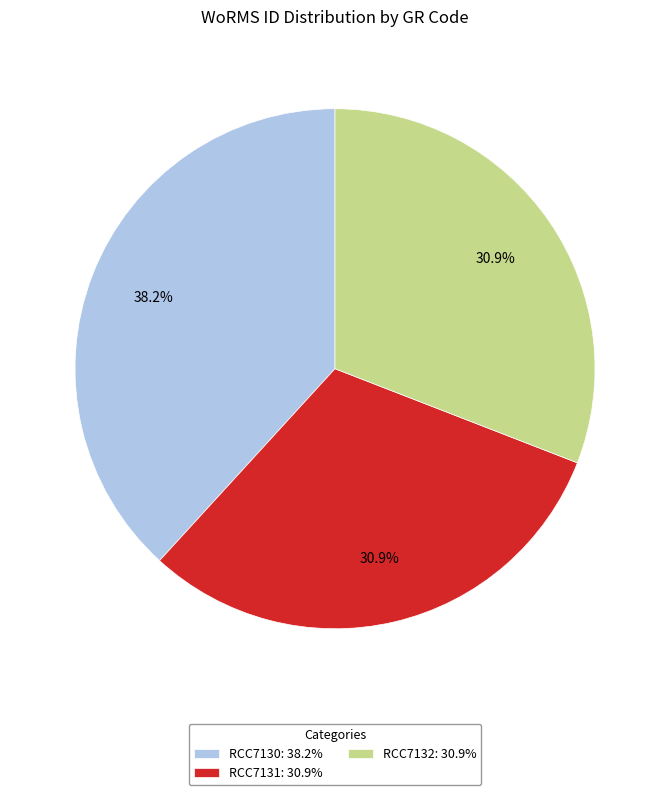

Count the number of slices in the pie.

3